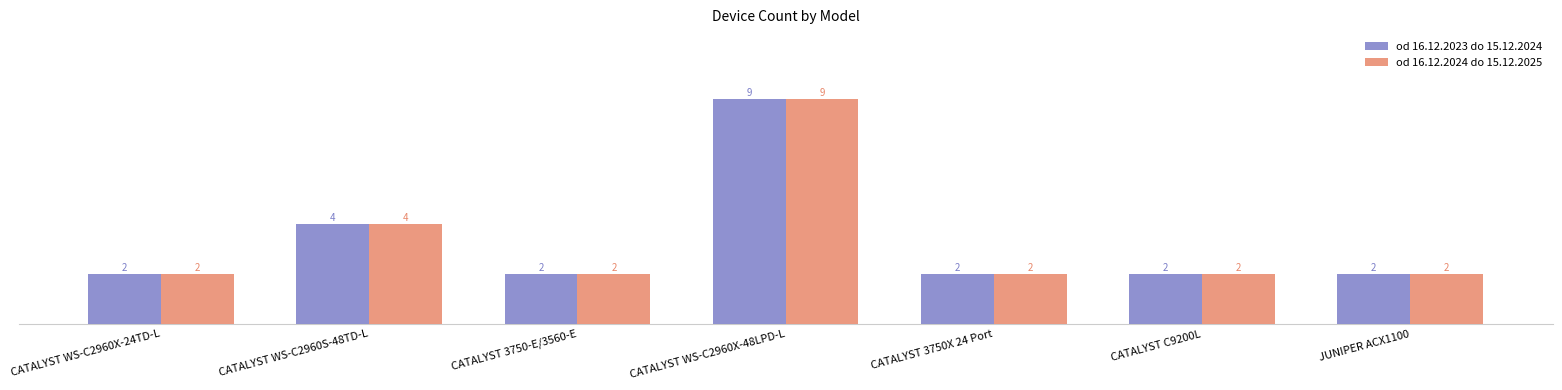

What is the highest value of the od 16.12.2024 do 15.12.2025 series?

9